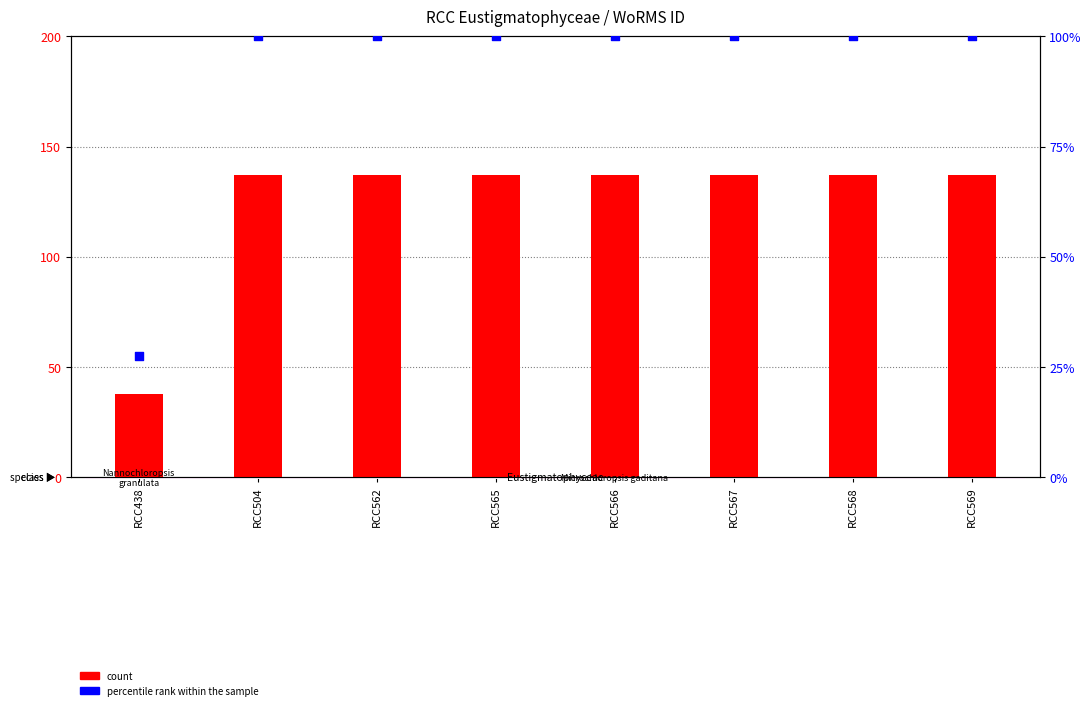

Which series contains the lowest Y value?

percentile rank within the sample